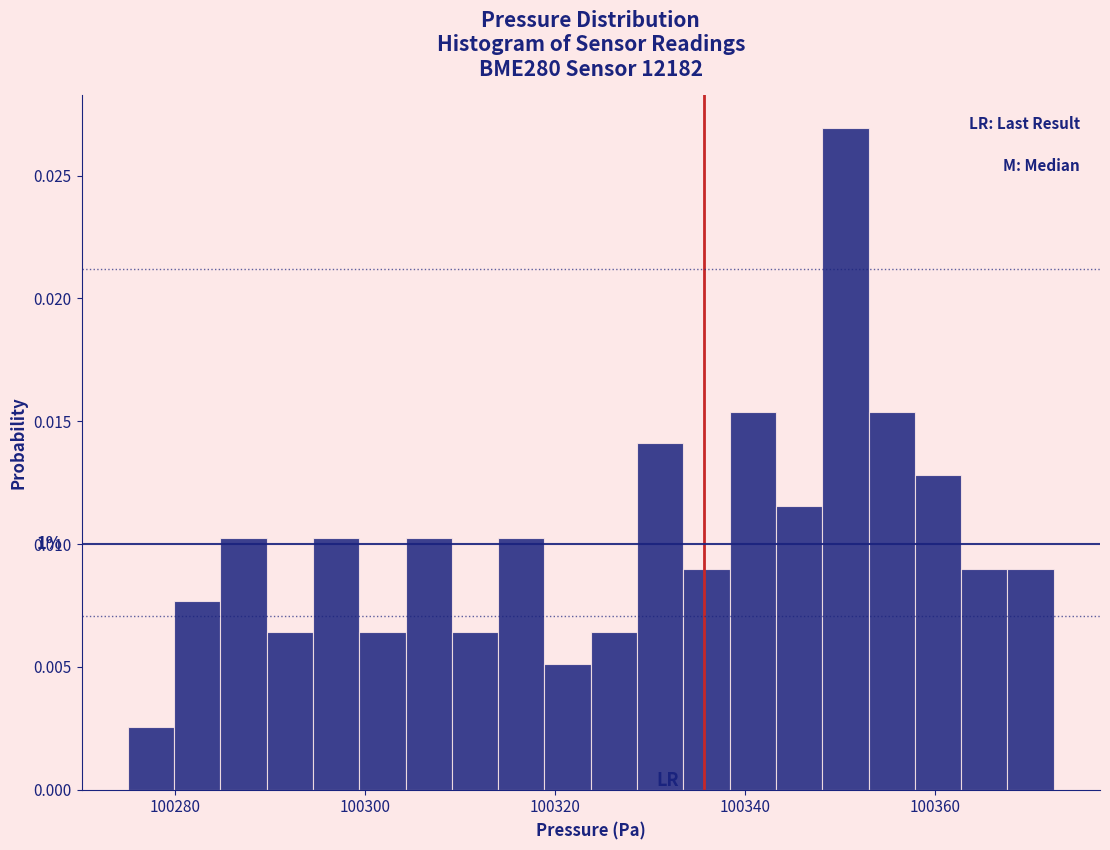

Read against the x-axis, roughly where is the centre of the tallest bar?

100350